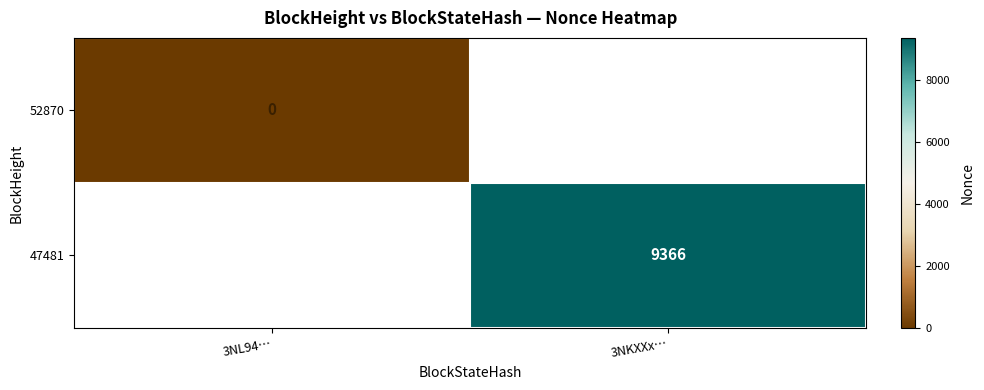

True or false: 47481 has a value of 9366 at 3NKXXx….

True